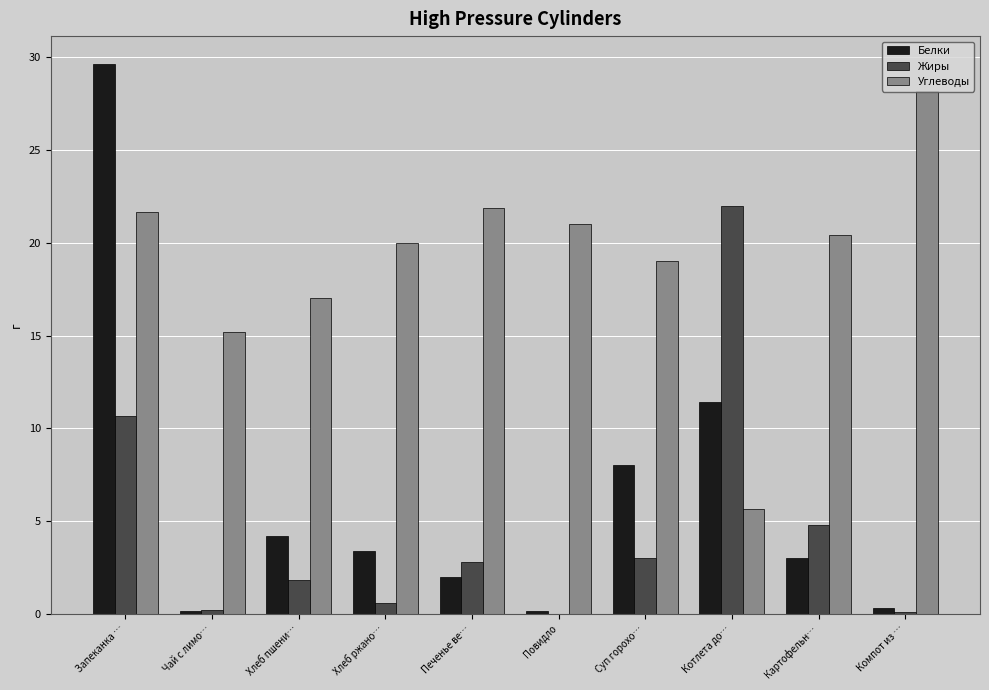

What value does the Углеводы series have at Печенье ве…?

21.9